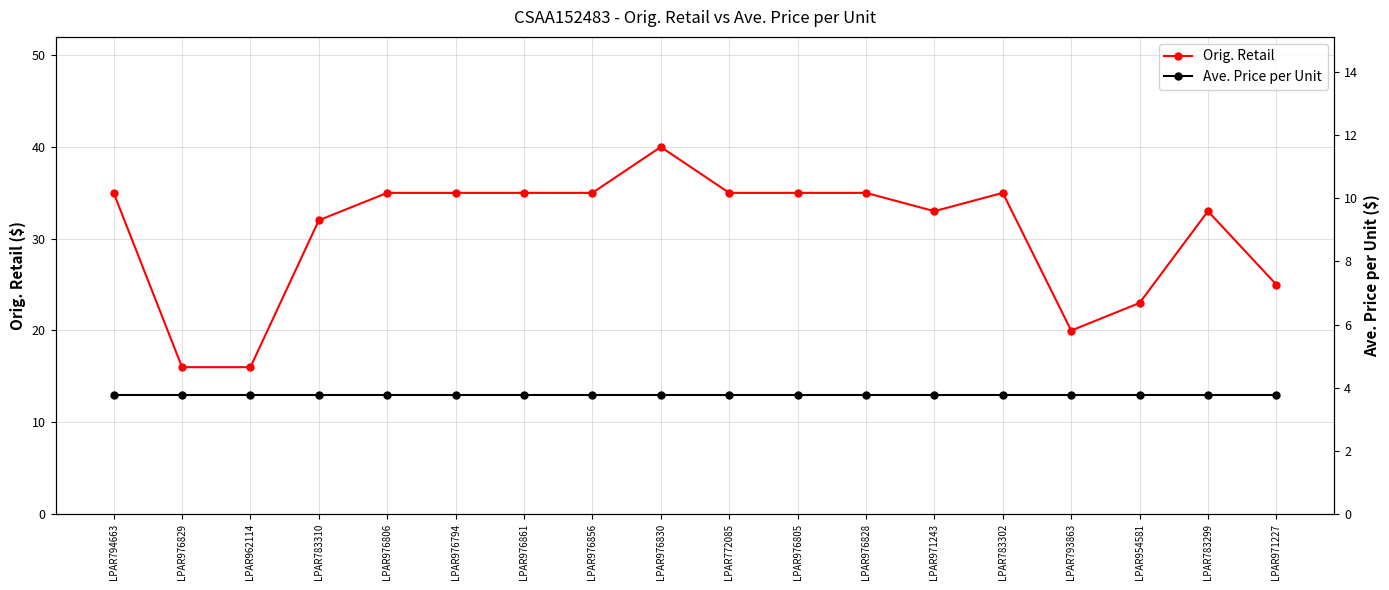

Where is the first local maximum for Orig. Retail?

LPAR976830